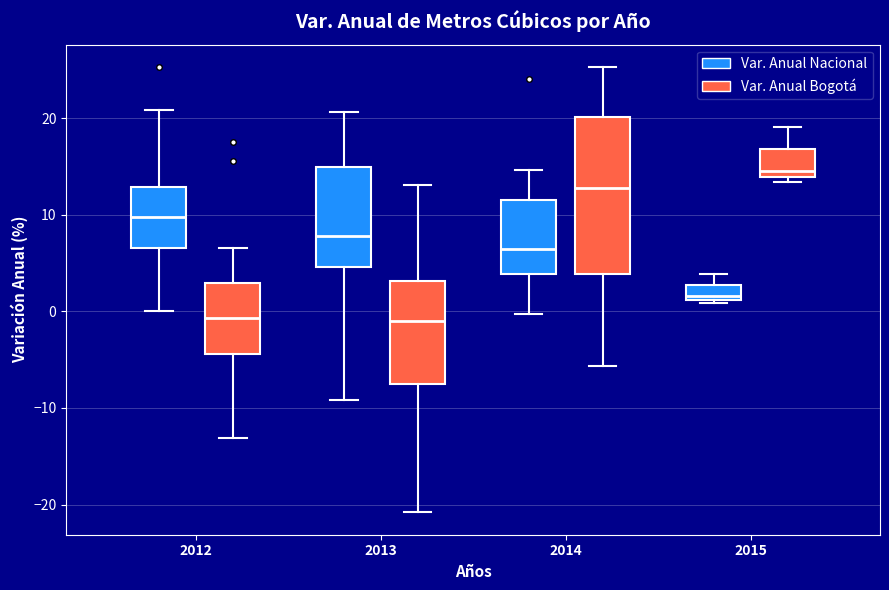

Reading left to right, transcribe this box plot: for each box, give where its median line is, the range the box spans, and where its two whiskers end, as read against the y-axis. The values are not printed on the chart, so give them approximately, as read against the axis.

2012 (Var. Anual Nacional): median 10, box 7 to 13, whiskers 0 to 21
2012 (Var. Anual Bogotá): median -1, box -4 to 3, whiskers -13 to 7
2013 (Var. Anual Nacional): median 8, box 5 to 15, whiskers -9 to 21
2013 (Var. Anual Bogotá): median -1, box -8 to 3, whiskers -21 to 13
2014 (Var. Anual Nacional): median 6, box 4 to 11, whiskers 0 to 15
2014 (Var. Anual Bogotá): median 13, box 4 to 20, whiskers -6 to 25
2015 (Var. Anual Nacional): median 2, box 1 to 3, whiskers 1 (just below the box's lower edge) to 4
2015 (Var. Anual Bogotá): median 14 (just above the box's lower edge), box 14 to 17, whiskers 13 to 19